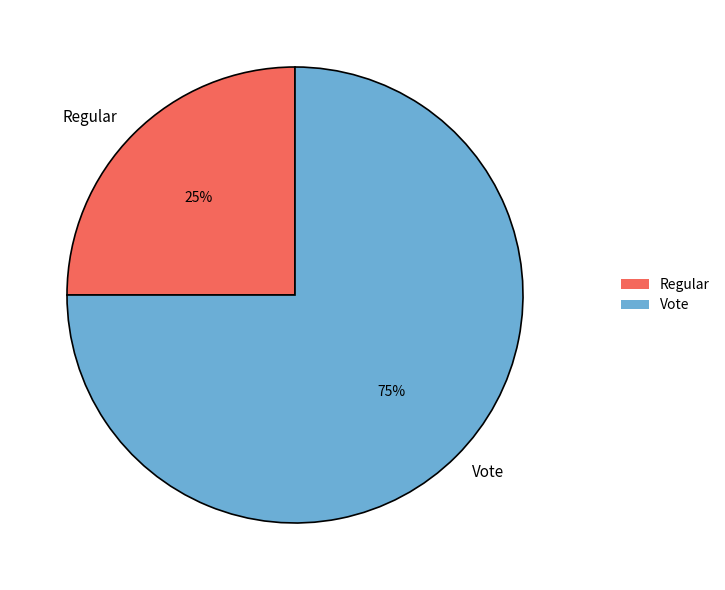

How many slices are in this pie chart?

2